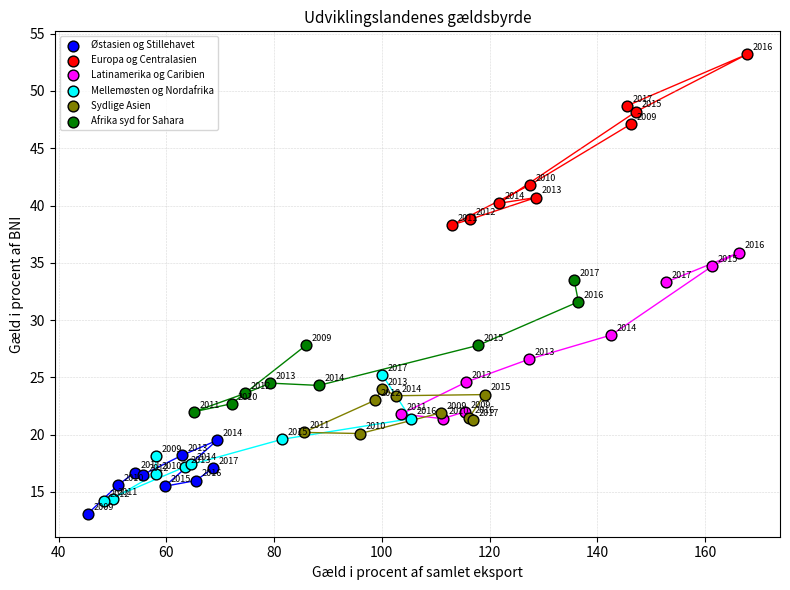

Which series has the widest spread of Y values?

Europa og Centralasien